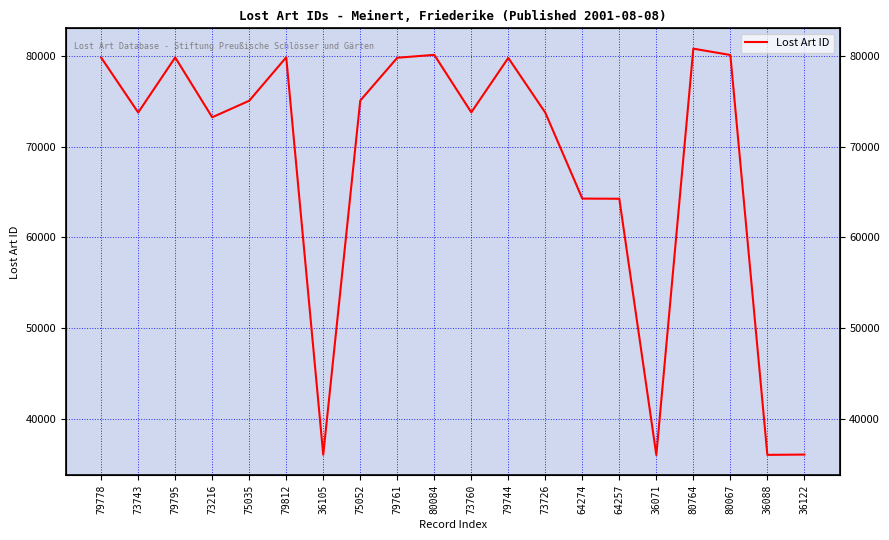

What position from the left is 80067?

18